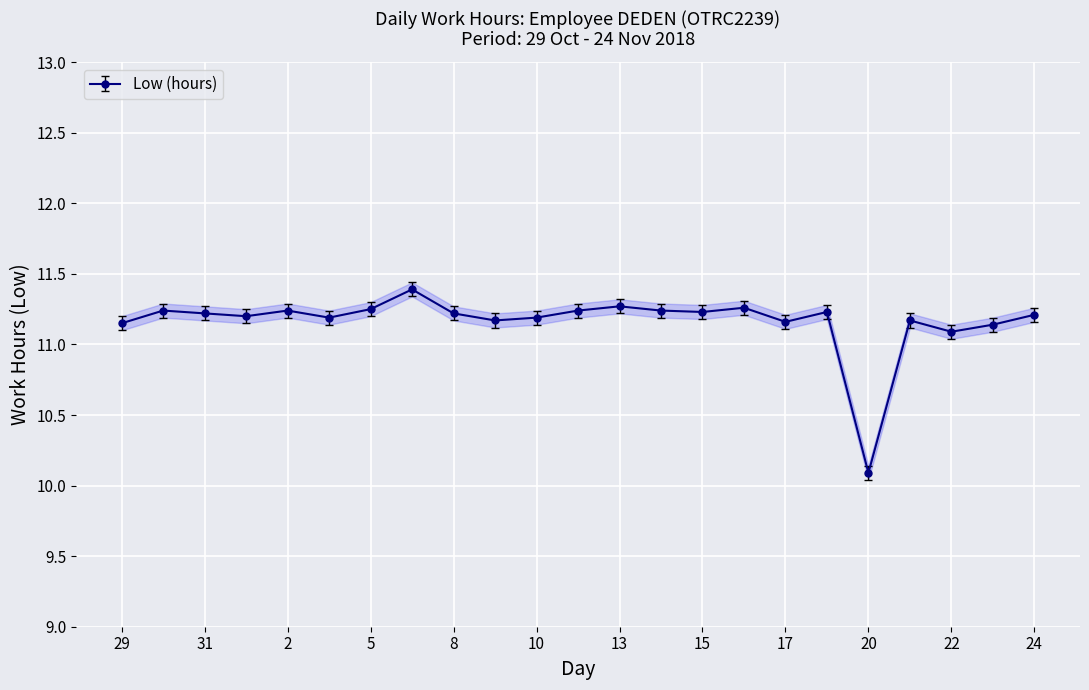

List the labels in order of value, largest first.

7, 13, 16, 5, 30, 2, 12, 14, 15, 19, 31, 8, 24, 1, 3, 10, 9, 21, 17, 29, 23, 22, 20